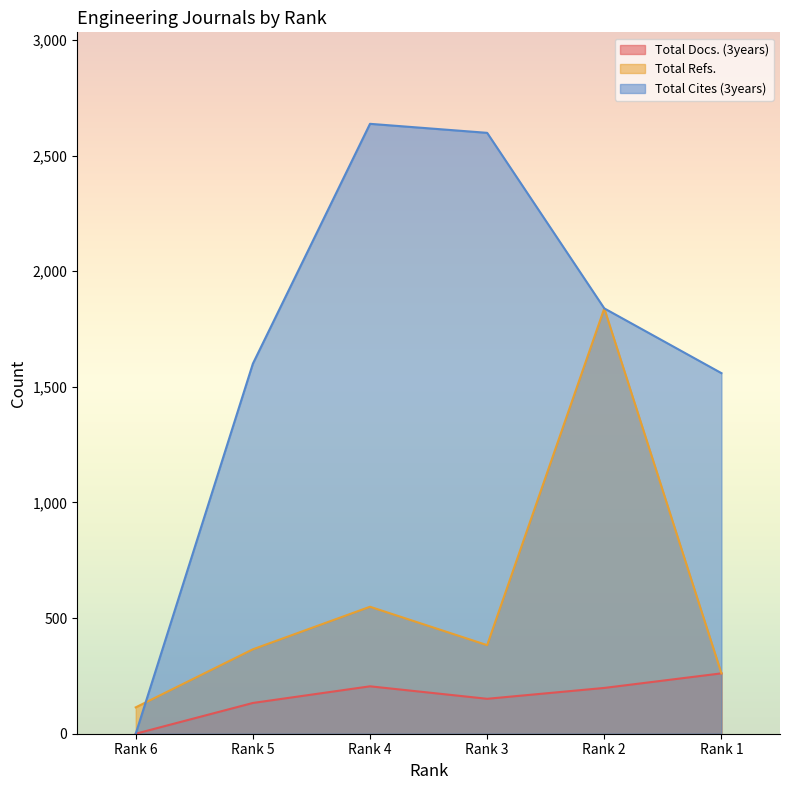

The value of Total Cites (3years) at Rank 6 is 0. True or false?

True